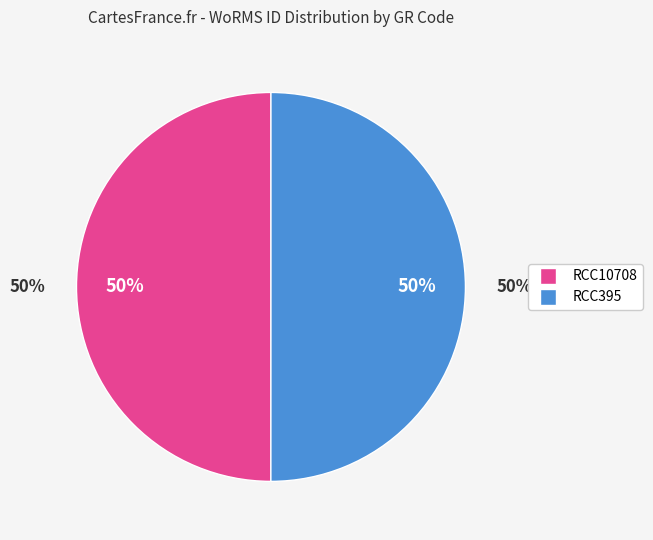

To the nearest percent, what is the average slice percentage?

50%